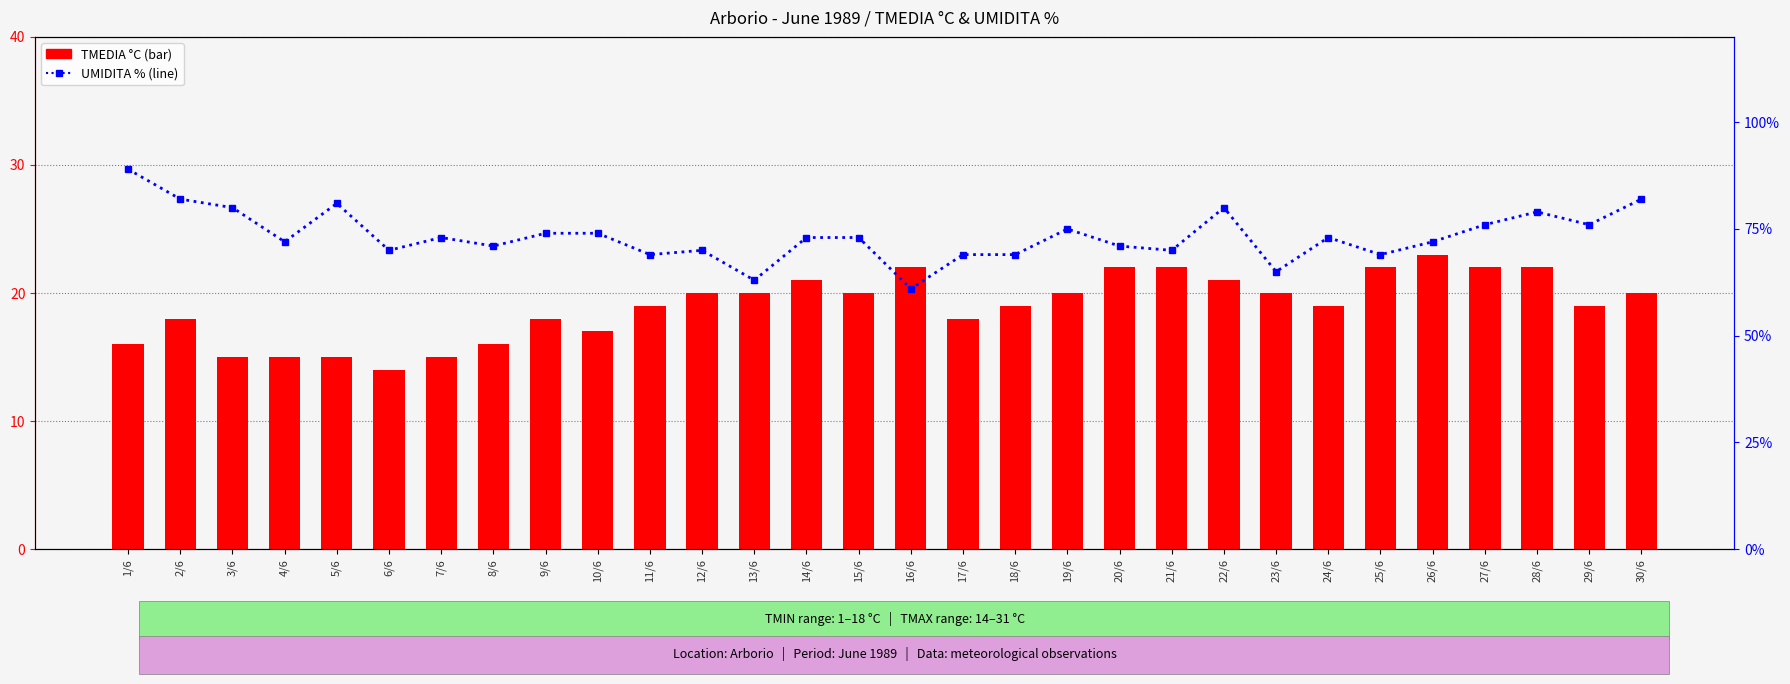

What is the sum of the UMIDITA % values at 27/6 and 10/6?

150